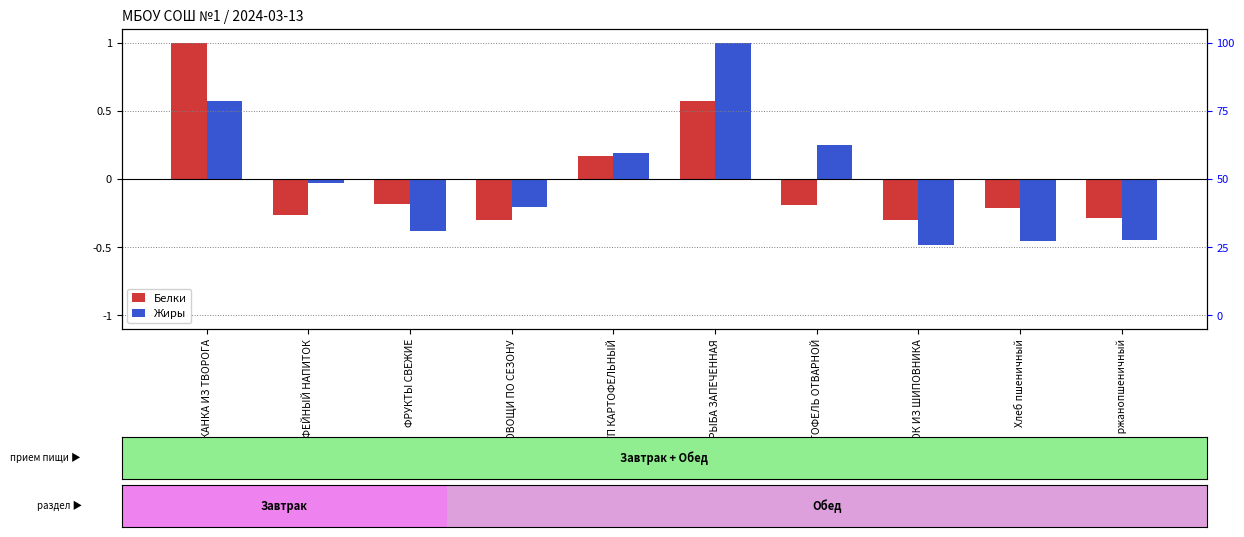

List the series in order of their overall mean, lowest first.

Белки, Жиры